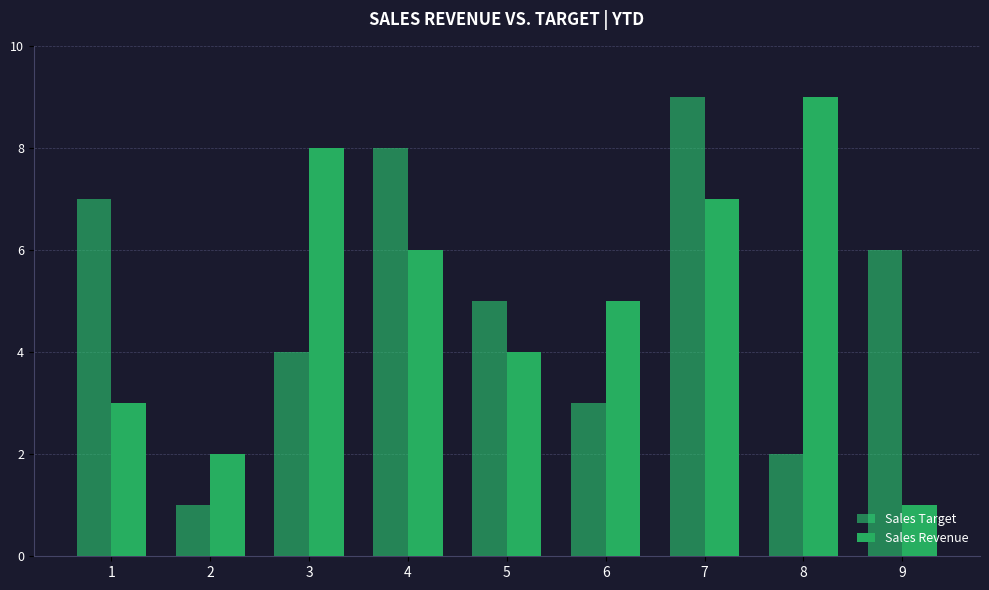

Reading left to right, transcribe all the data shown in this chart.

Sales Target: 1=7	2=1	3=4	4=8	5=5	6=3	7=9	8=2	9=6
Sales Revenue: 1=3	2=2	3=8	4=6	5=4	6=5	7=7	8=9	9=1